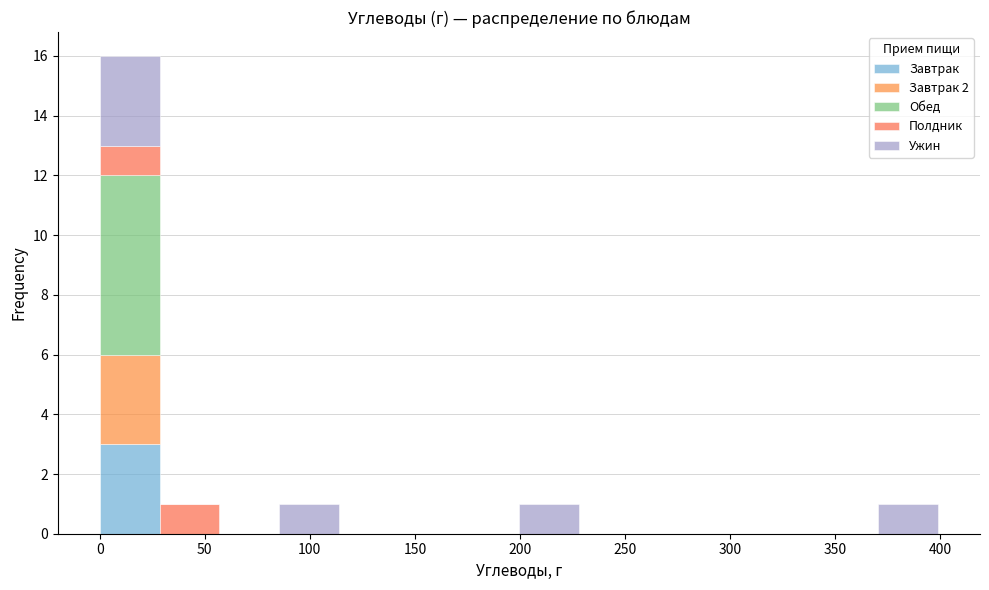

Which range on the x-axis has the tallest stacked bar (by total height)?

0.0 to 28.5